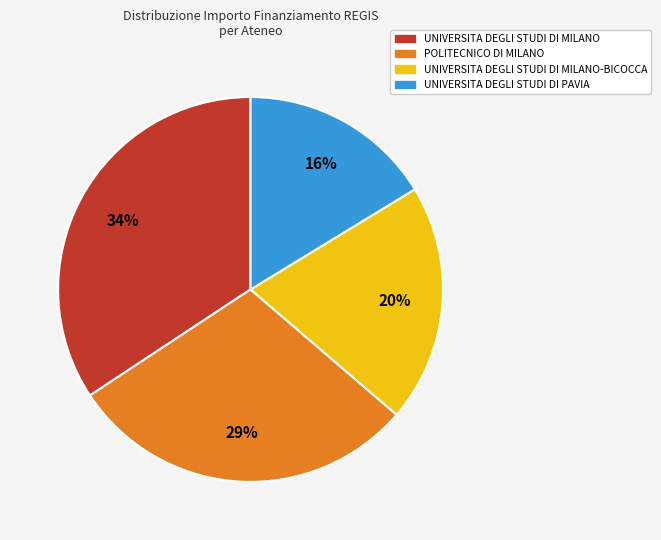

True or false: UNIVERSITA DEGLI STUDI DI MILANO accounts for 47% of the total.

False